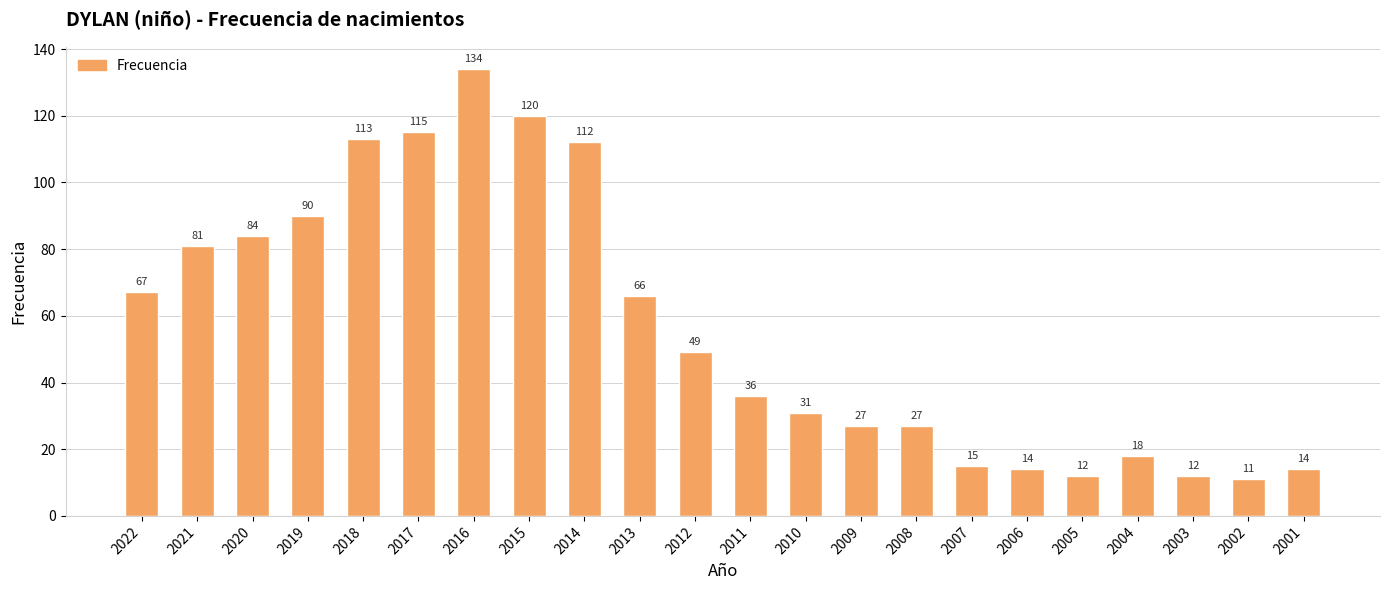

What is the difference between the second highest and second lowest values?

108